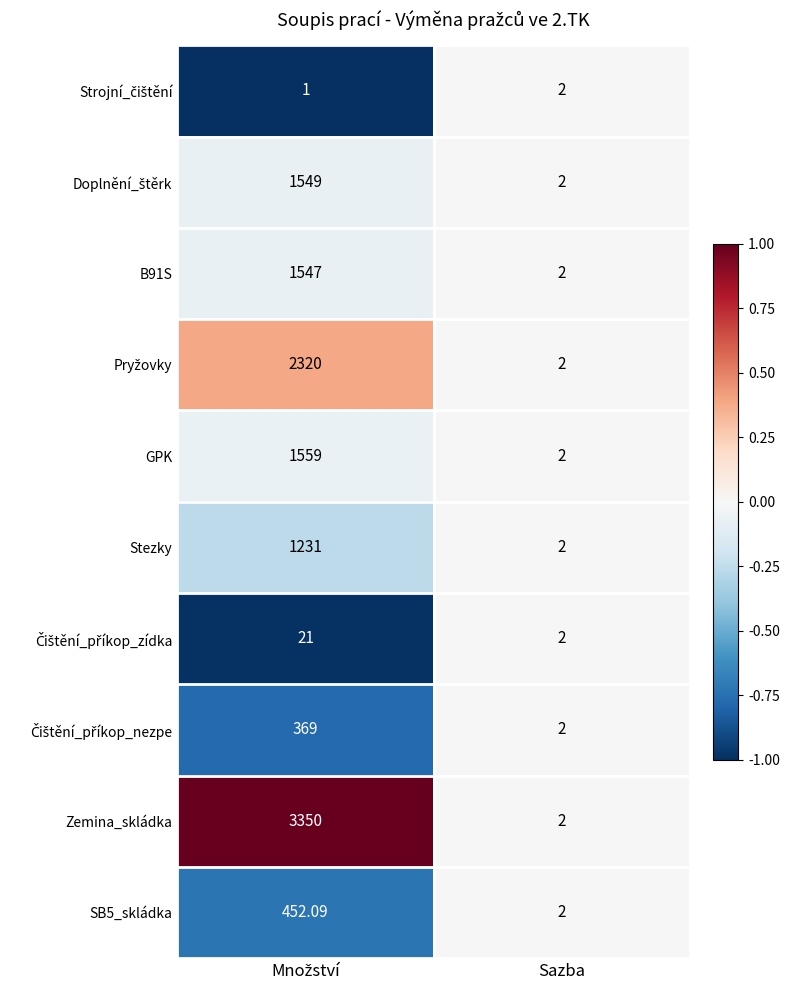

Which series has the largest range (max minus min)?

Zemina_skládka